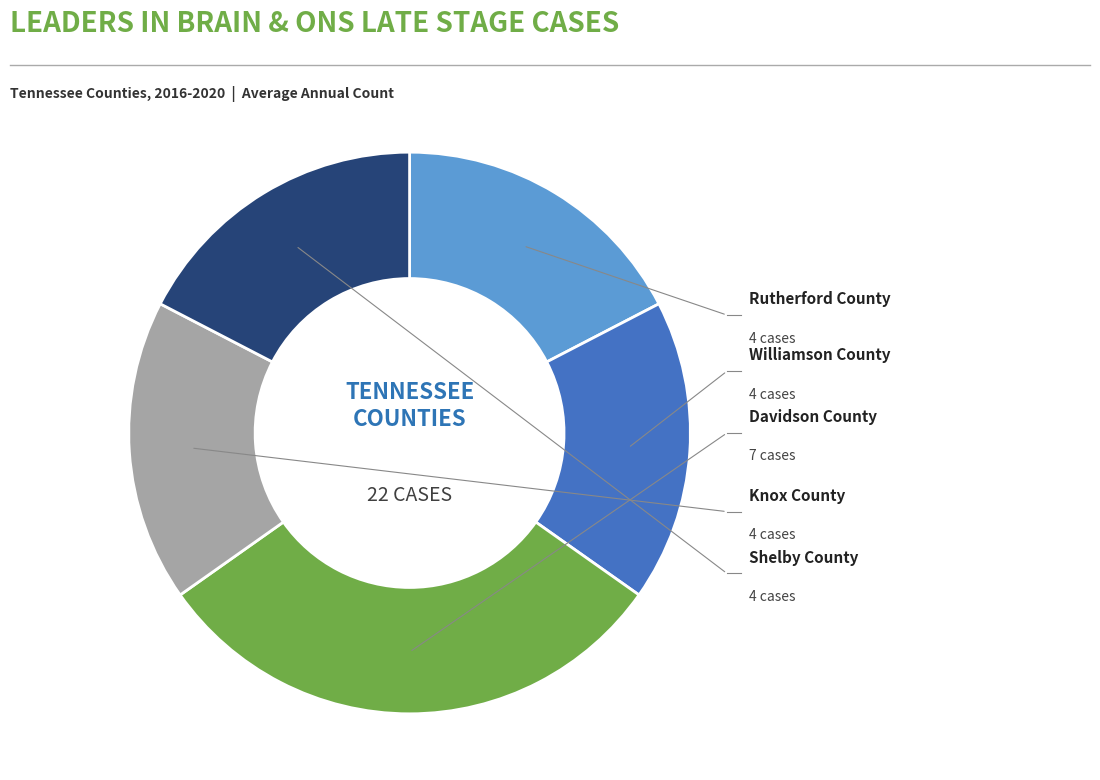

Count the number of slices in the pie.

5